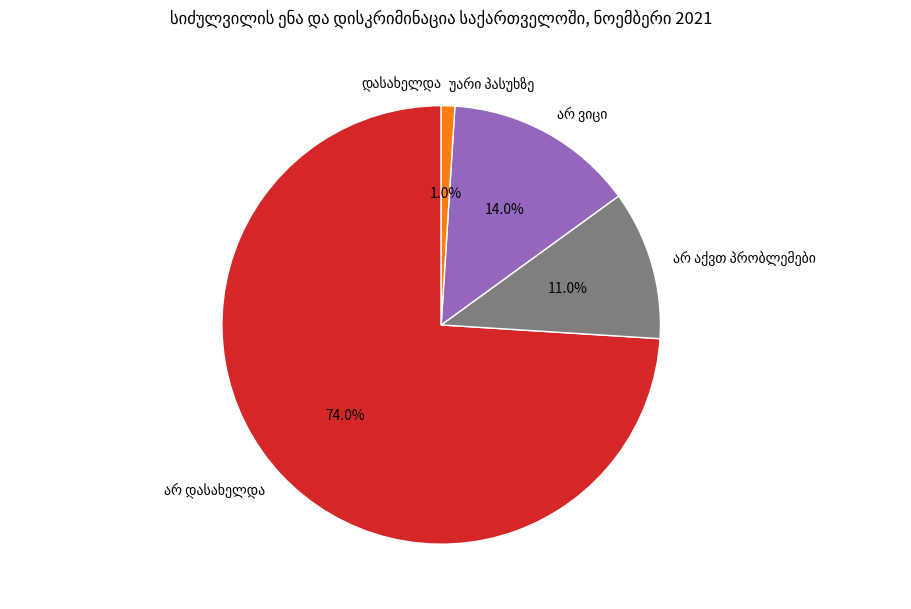

Does any single category account for the majority?

Yes